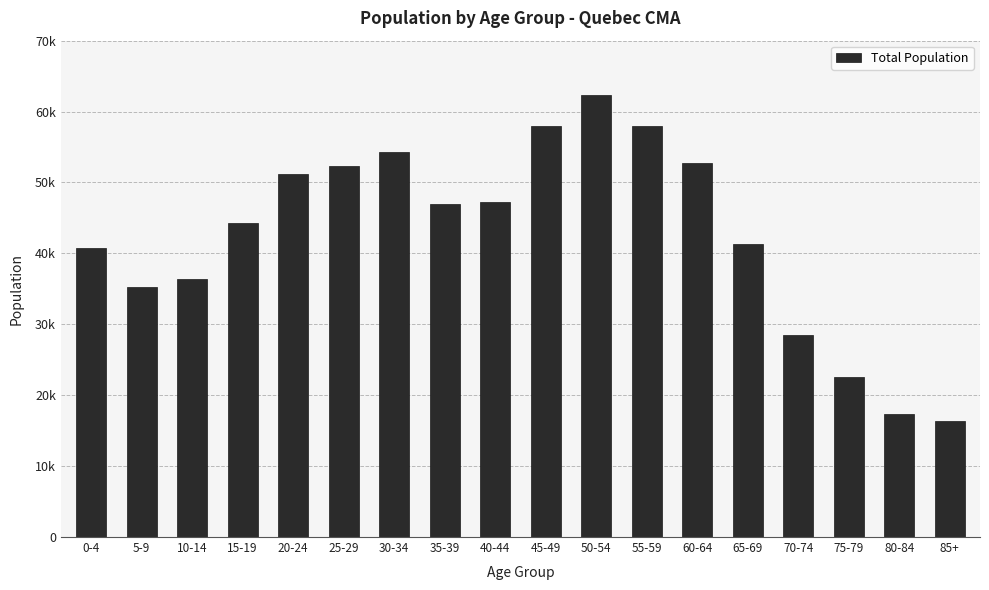

How many series are shown in this chart?

1